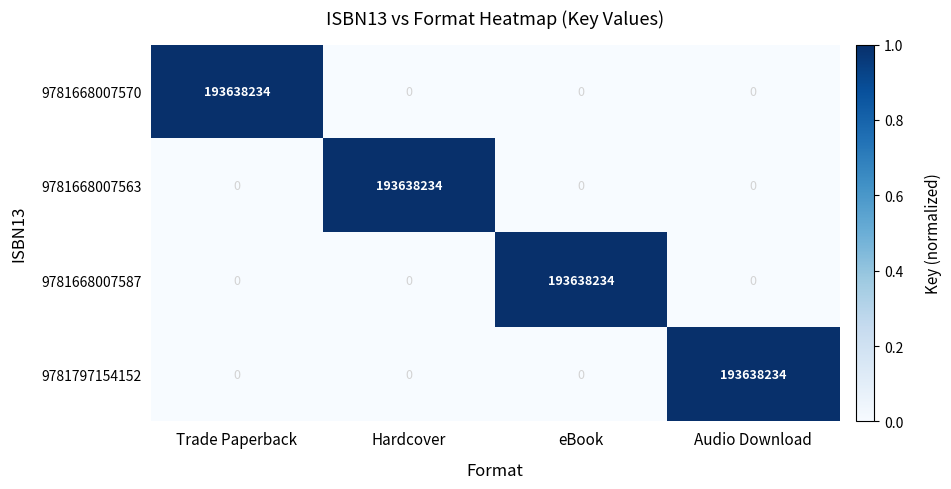

How many 9781668007587 values are between 0 and 193638234?

4